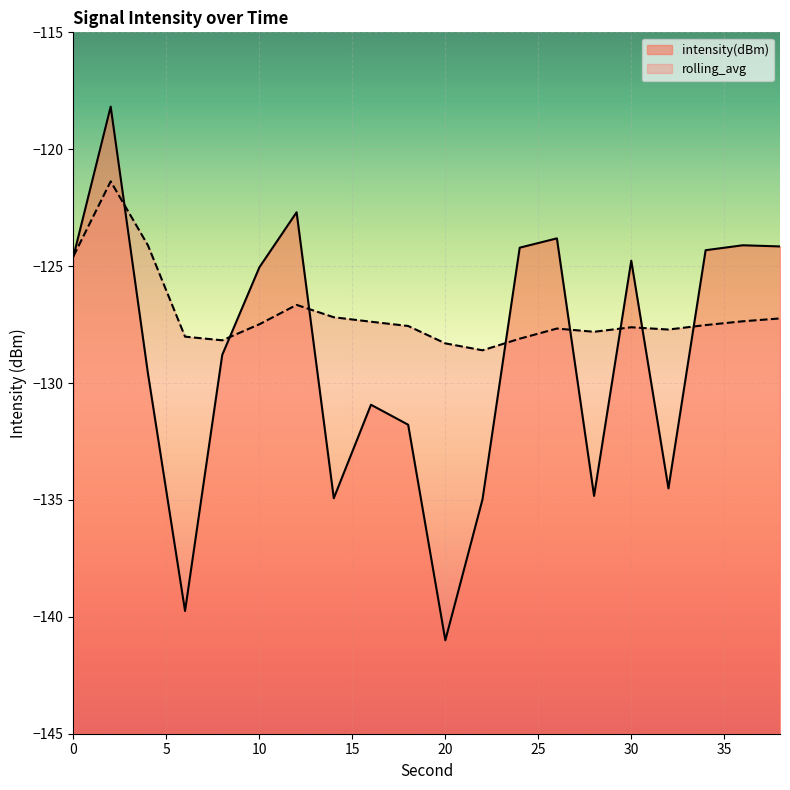

Where is the first local maximum for intensity(dBm)?

2